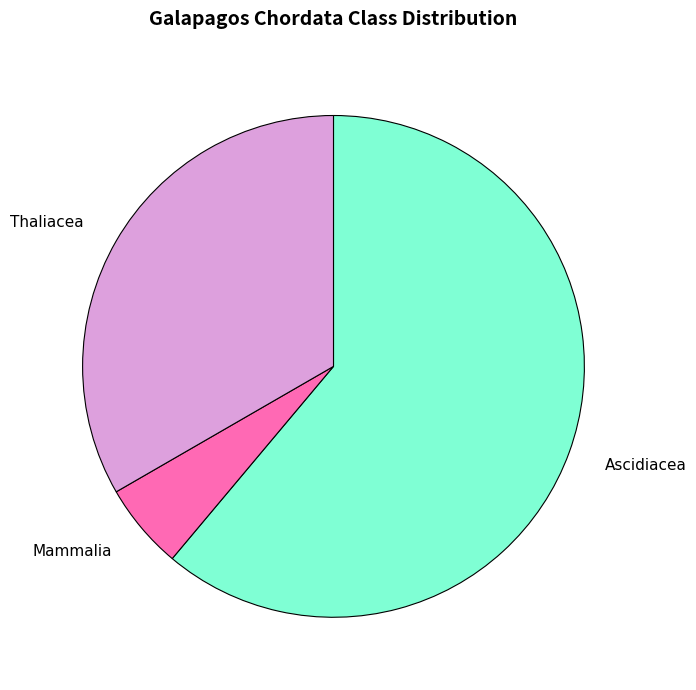

Which slice represents more than half of the pie?

Ascidiacea